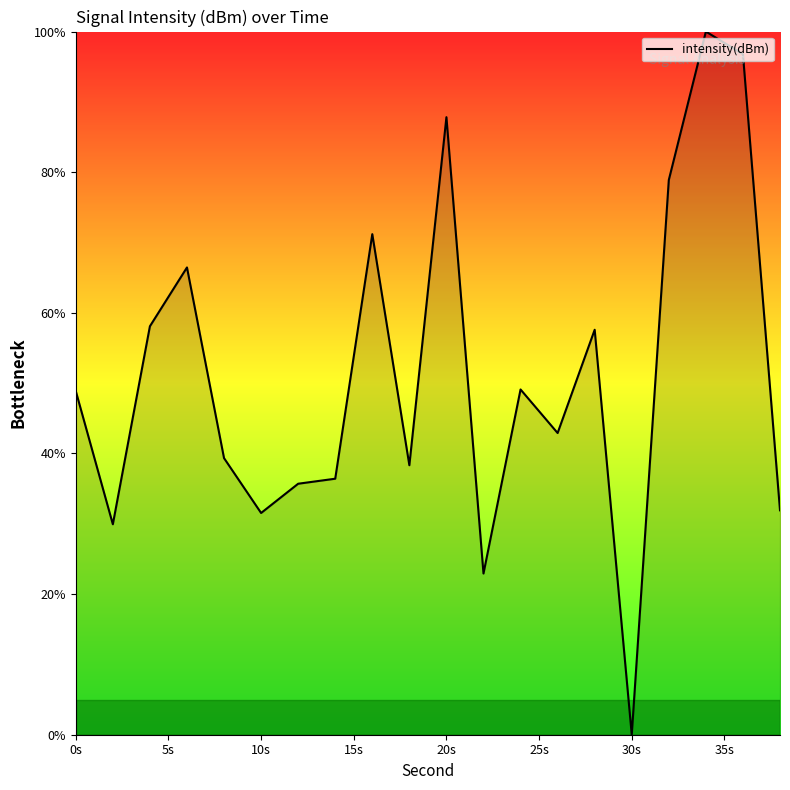

What is the difference between the maximum and minimum values?

100.0